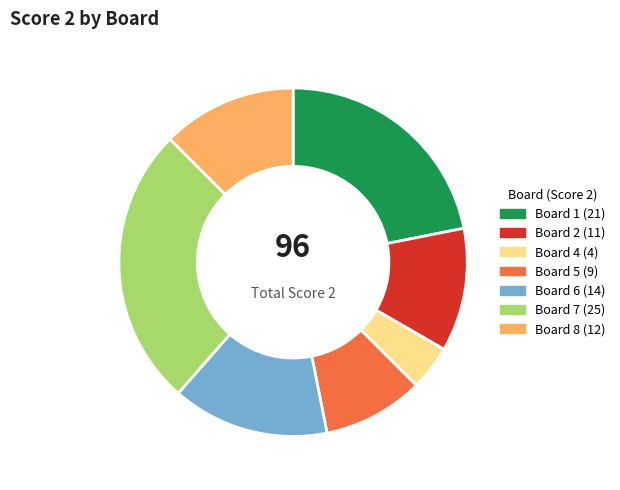

How many slices are in this pie chart?

7